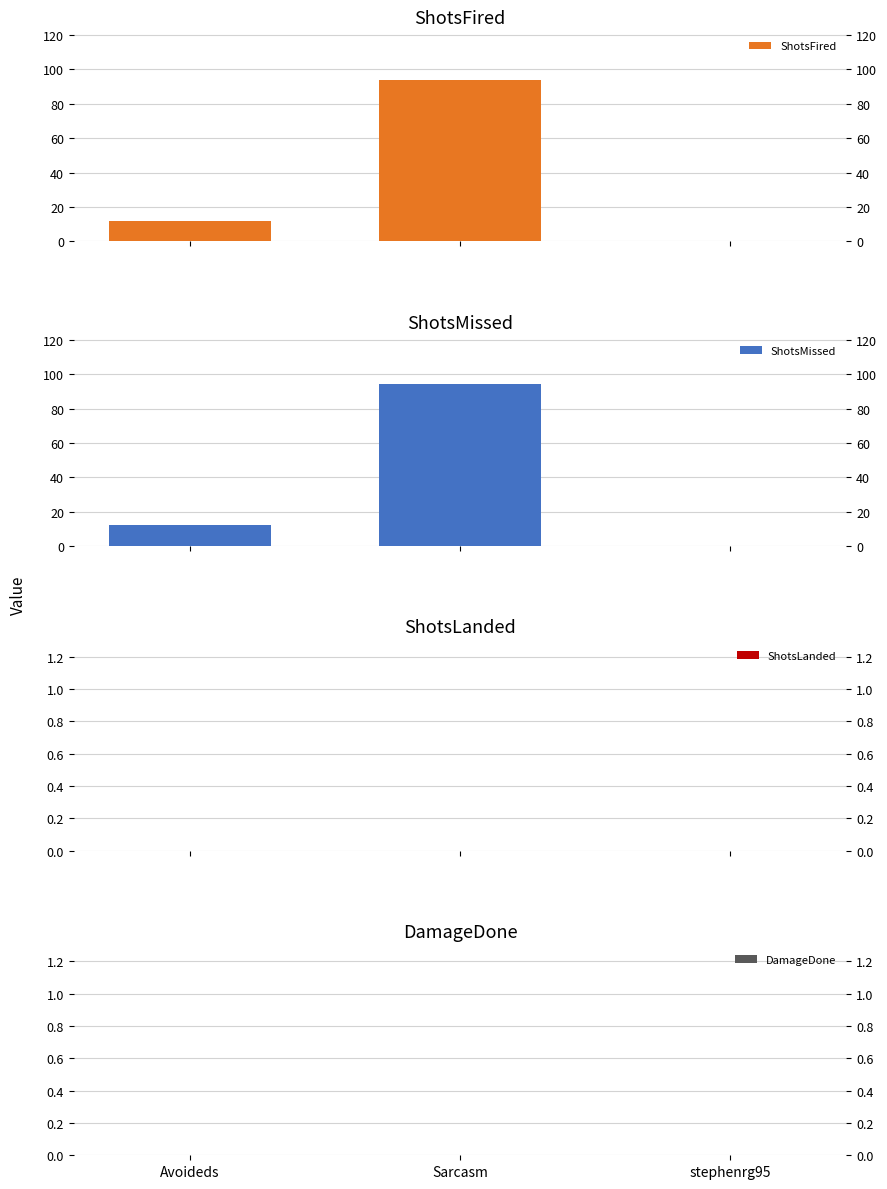

What is the maximum value for ShotsFired?

94